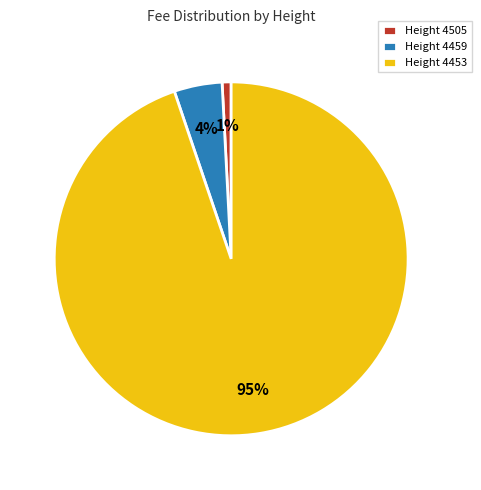

To the nearest percent, what is the difference between the largest and smallest slice percentages?

94%